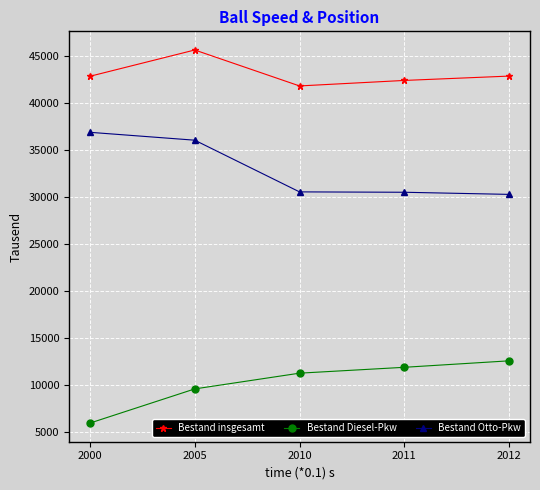

What is the sum of the Bestand Otto-Pkw values at 2005 and 2000?

72920.7